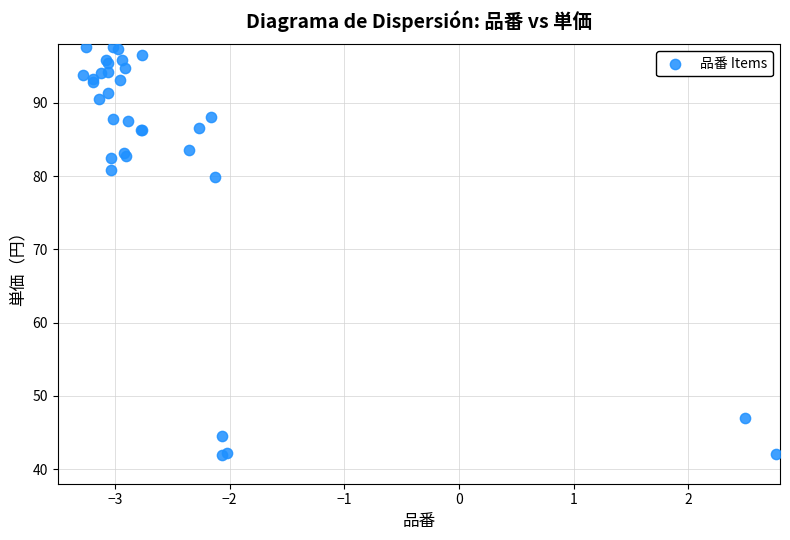

What Y value in the scatter plot is closest to 69?

79.9